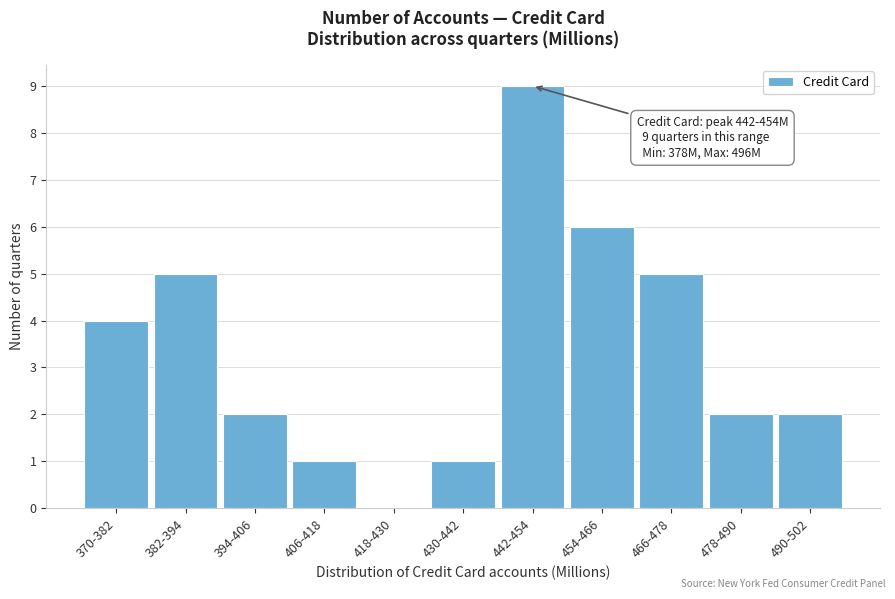

Reading right to left, transcribe all the data shown in this chart.

490-502=2	478-490=2	466-478=5	454-466=6	442-454=9	430-442=1	418-430=0	406-418=1	394-406=2	382-394=5	370-382=4